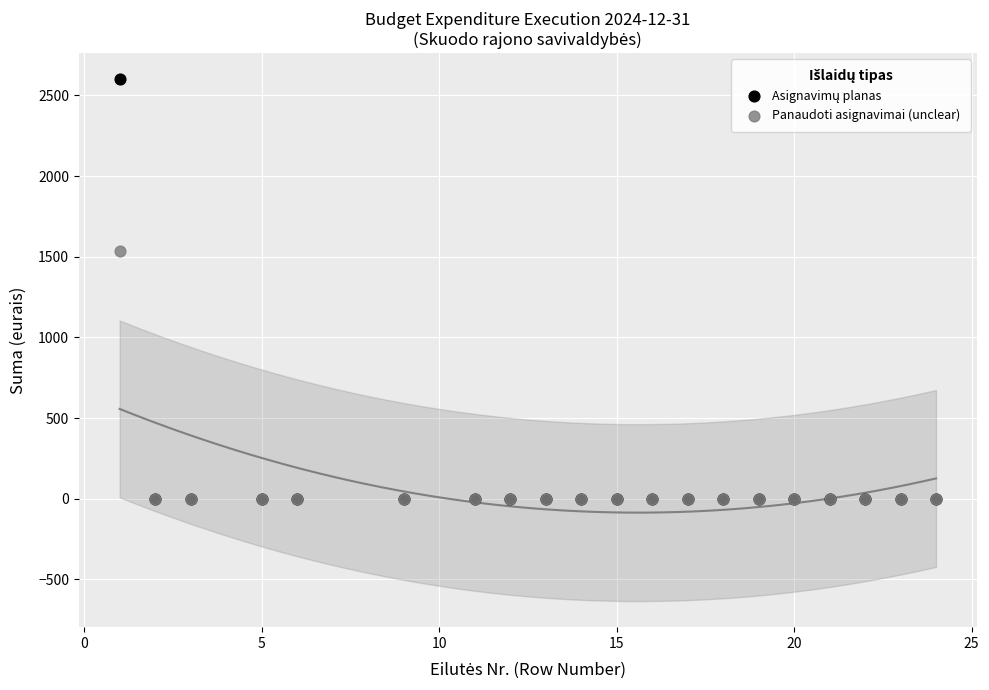

Across all series, what Y value is closest to 1300?

1535.1